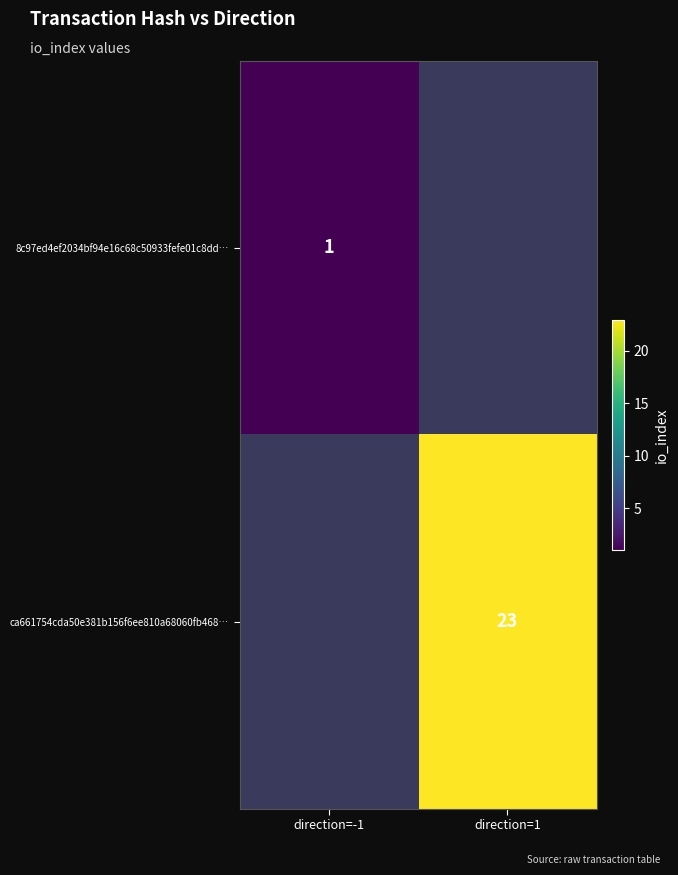

The value of 8c97ed4ef2034bf94e16c68c50933fefe01c8dd… at direction=-1 is 1. True or false?

True